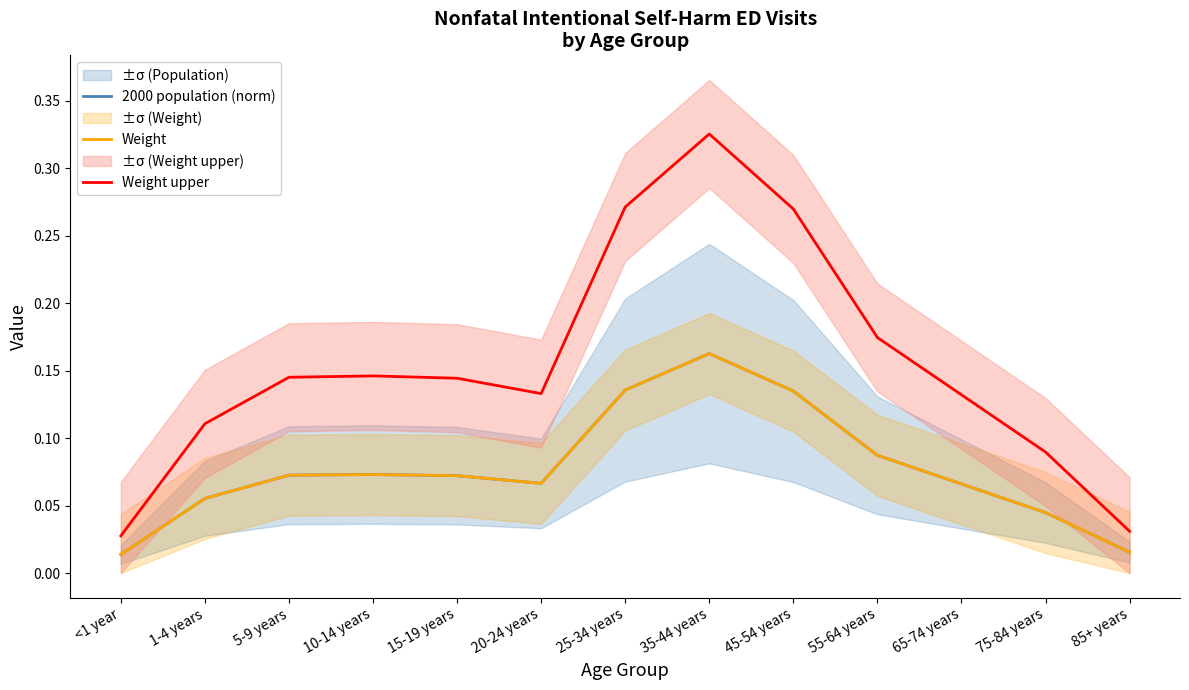

What are all the series names shown in the legend?

2000 population (norm), Weight, Weight upper